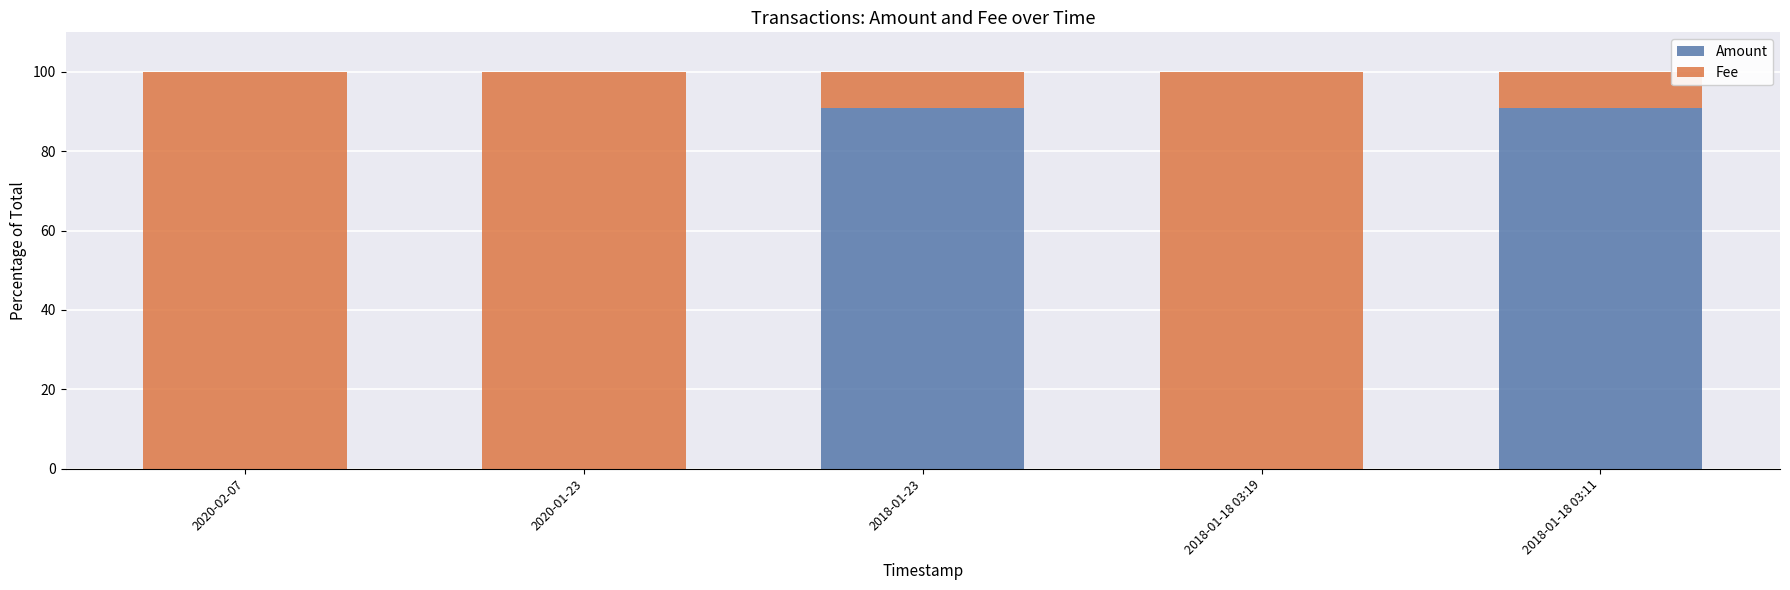

Is it true that Amount equals -28.8 at 2020-02-07?

False